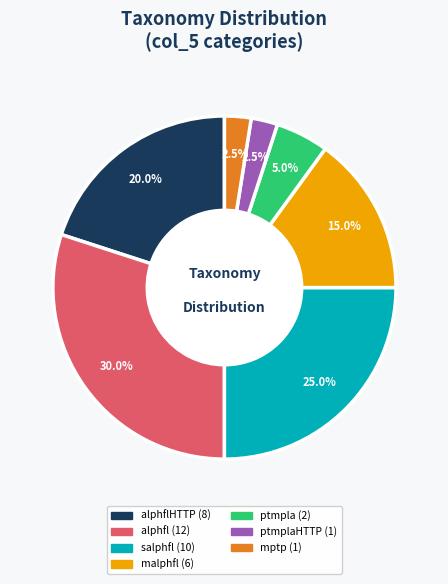

To the nearest percent, what is the difference between the largest and smallest slice percentages?

28%